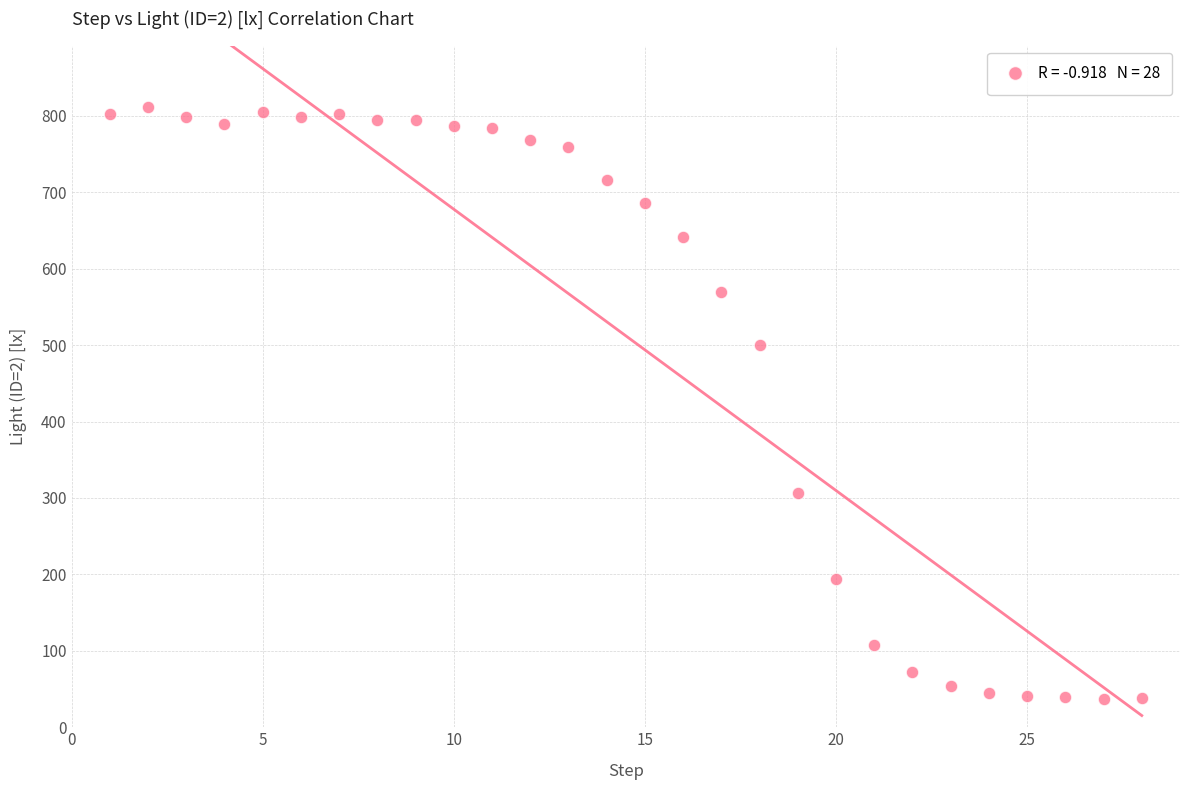

What Y value in the scatter plot is closest to 424?

500